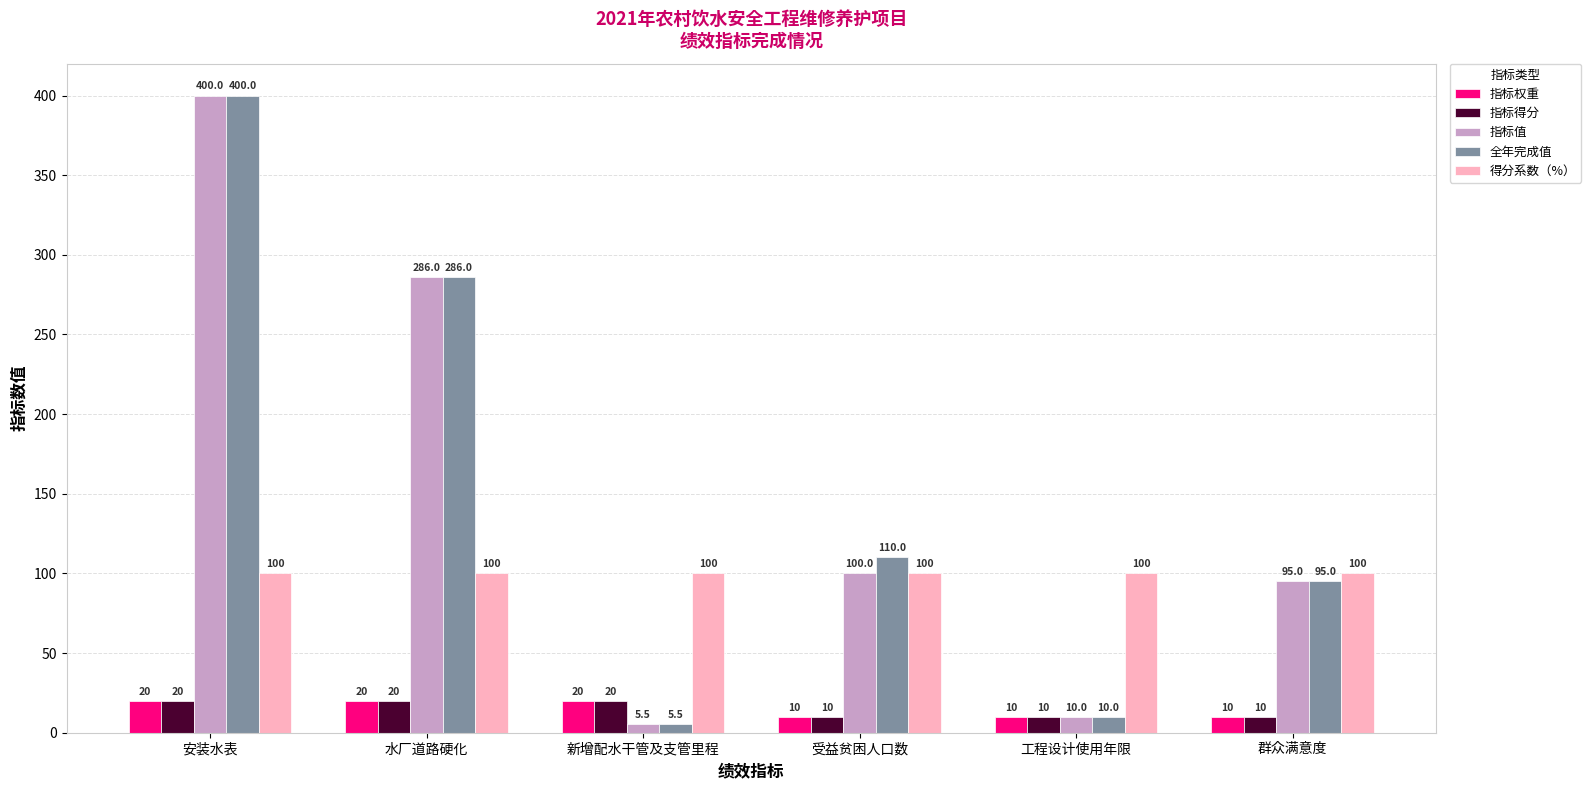

What is the difference between the highest and lowest values at 受益贫困人口数?

100.0